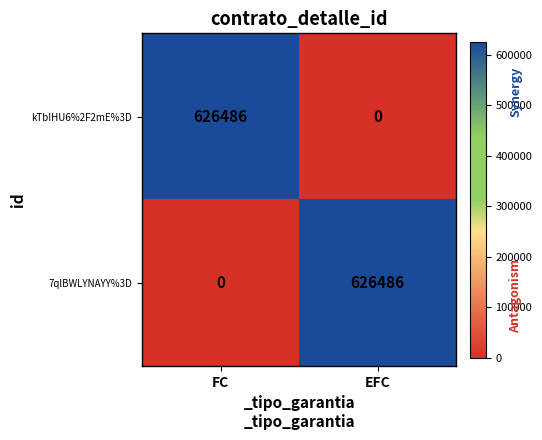

Which category has the lowest value in the 7qlBWLYNAYY%3D series?

FC